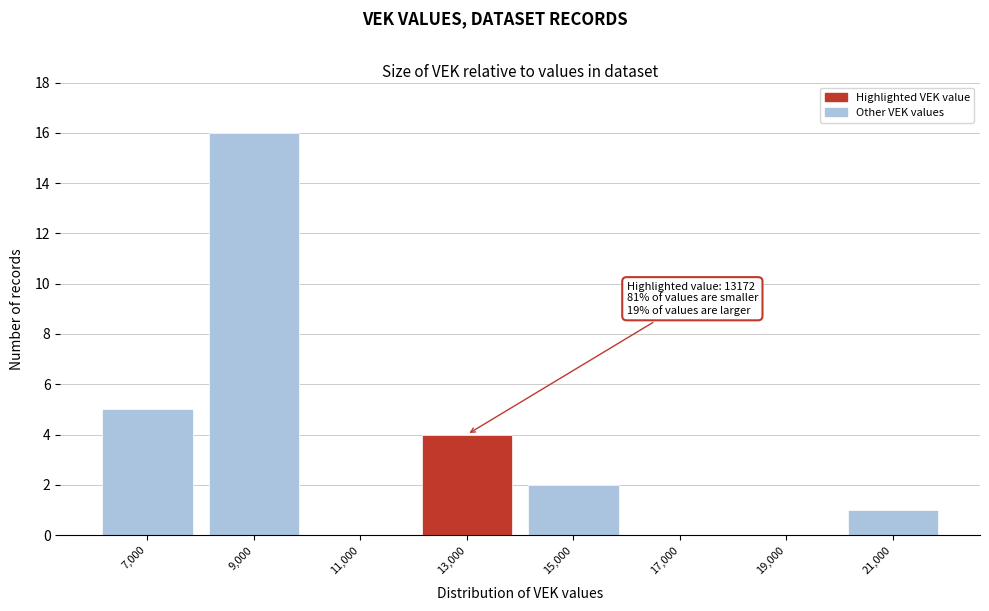

Over which range of the x-axis is the bar tallest?

8000 to 10000